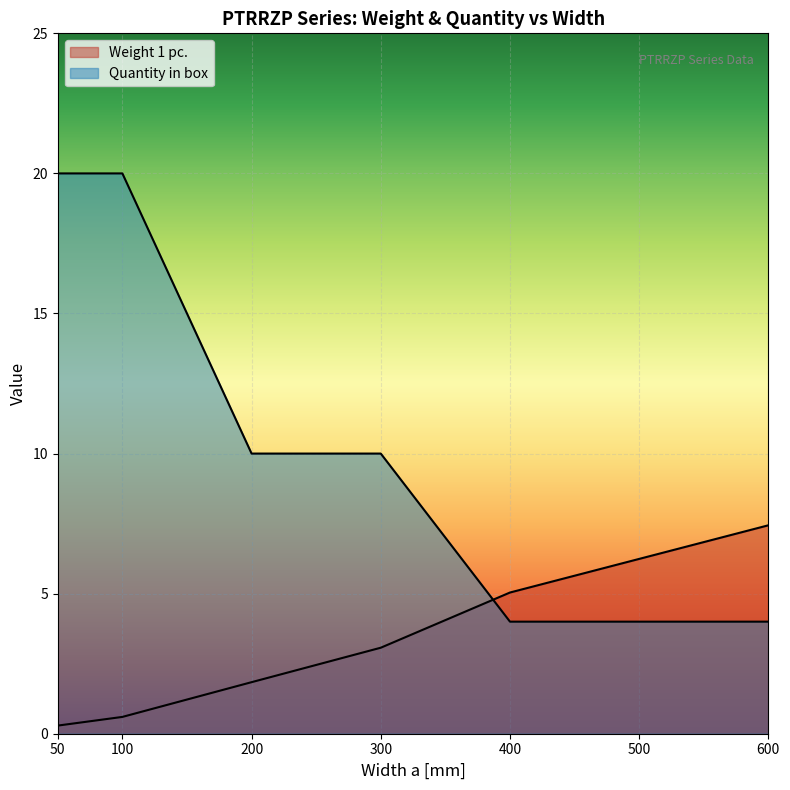

What is the value of the Quantity in box point at the 1st from the left?

20.0